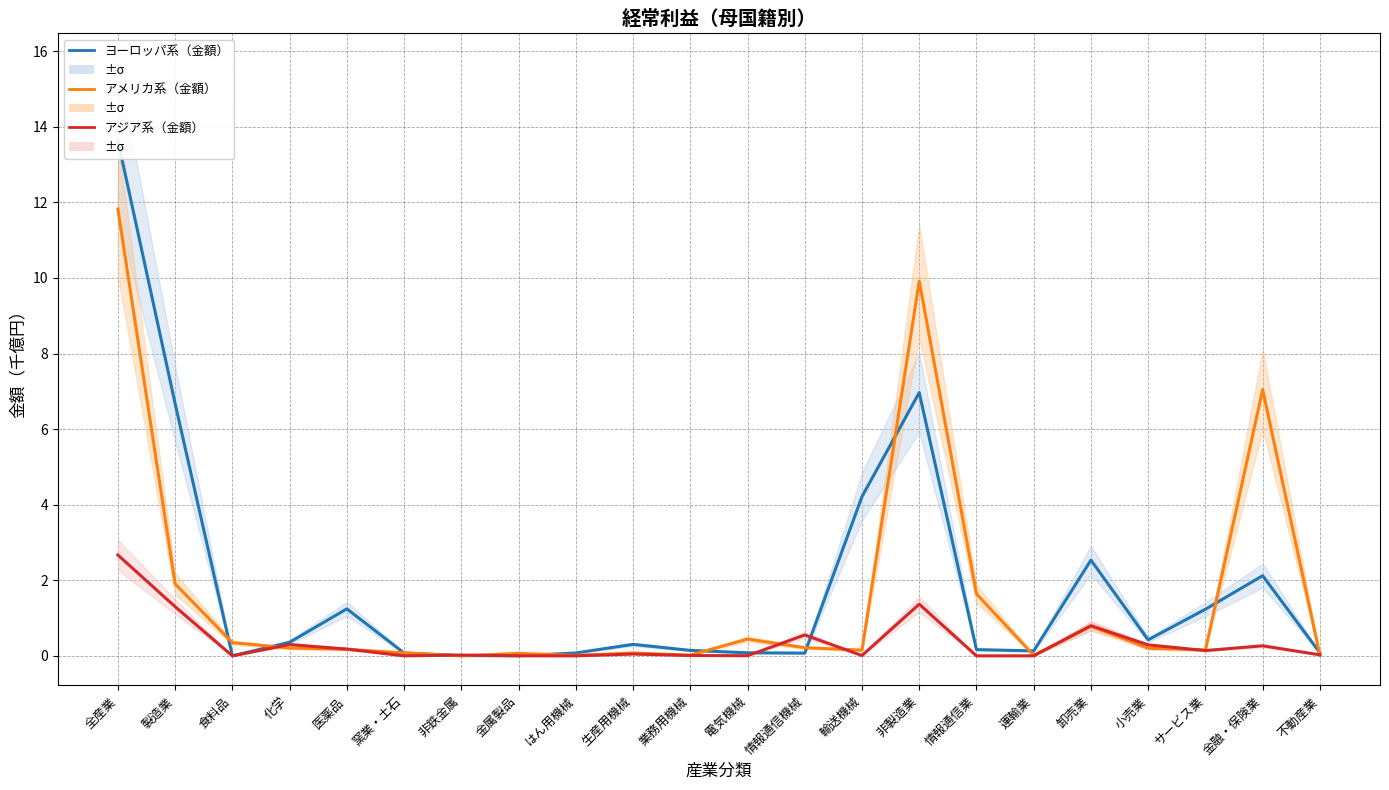

How many intersections are there between アジア系（金額） and アメリカ系（金額）?

9